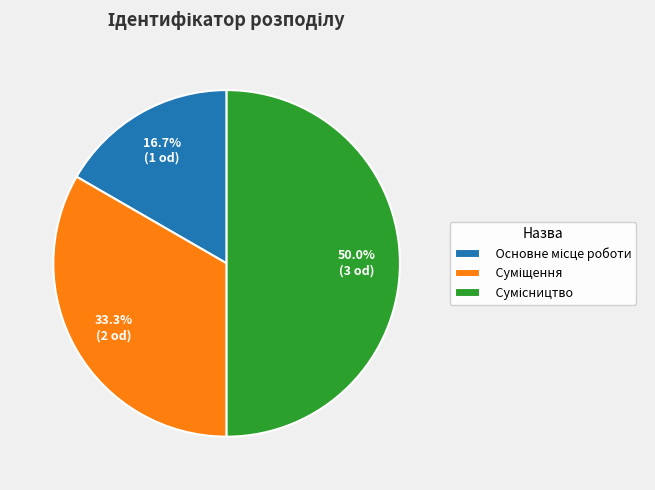

How much of the chart is everything except Суміщення?

66.7%